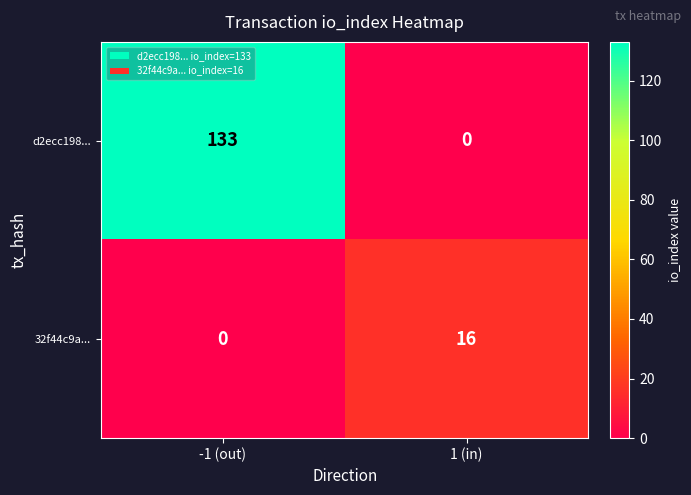

The value of d2ecc198... at 1 (in) is 0. True or false?

True